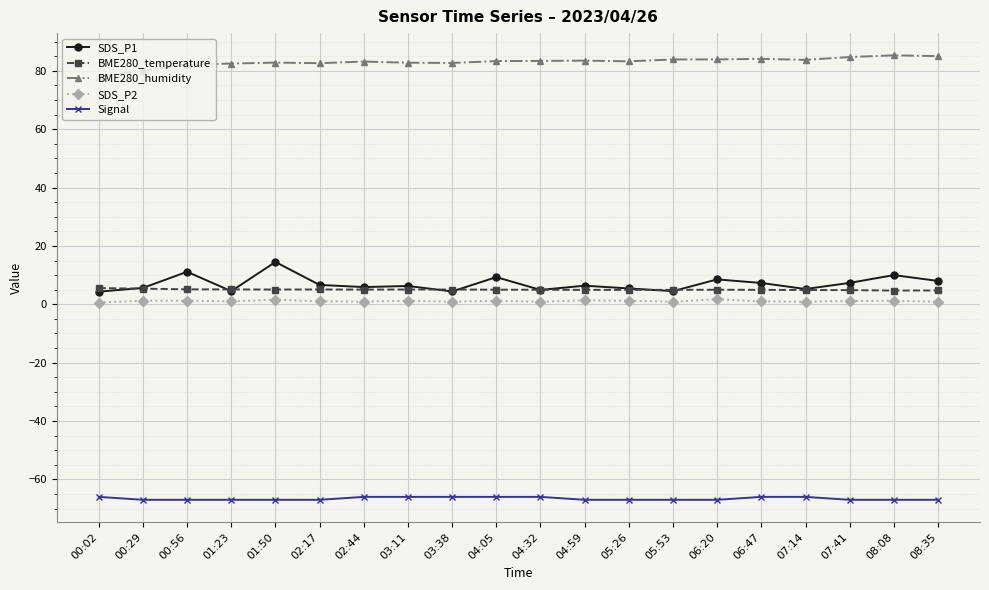

List the series in order of their peak value, lowest first.

Signal, SDS_P2, BME280_temperature, SDS_P1, BME280_humidity